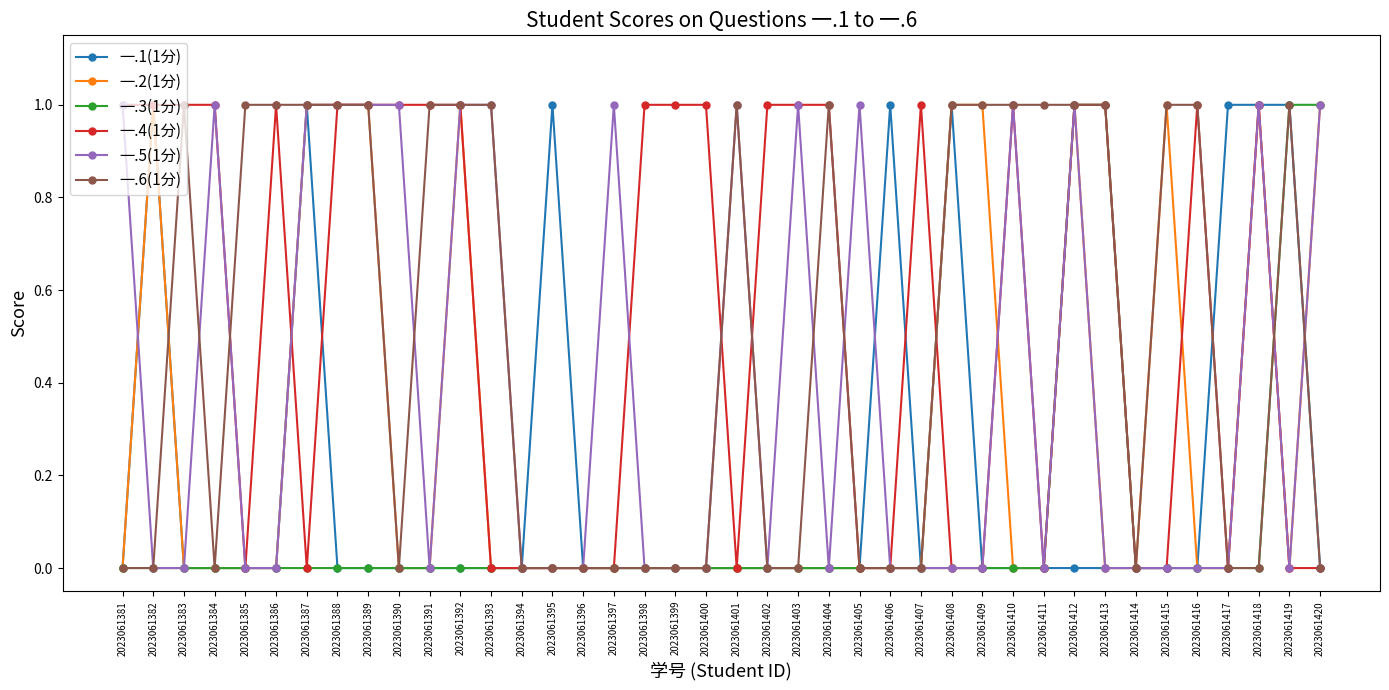

What is the total value across all series at 2023061384?

2